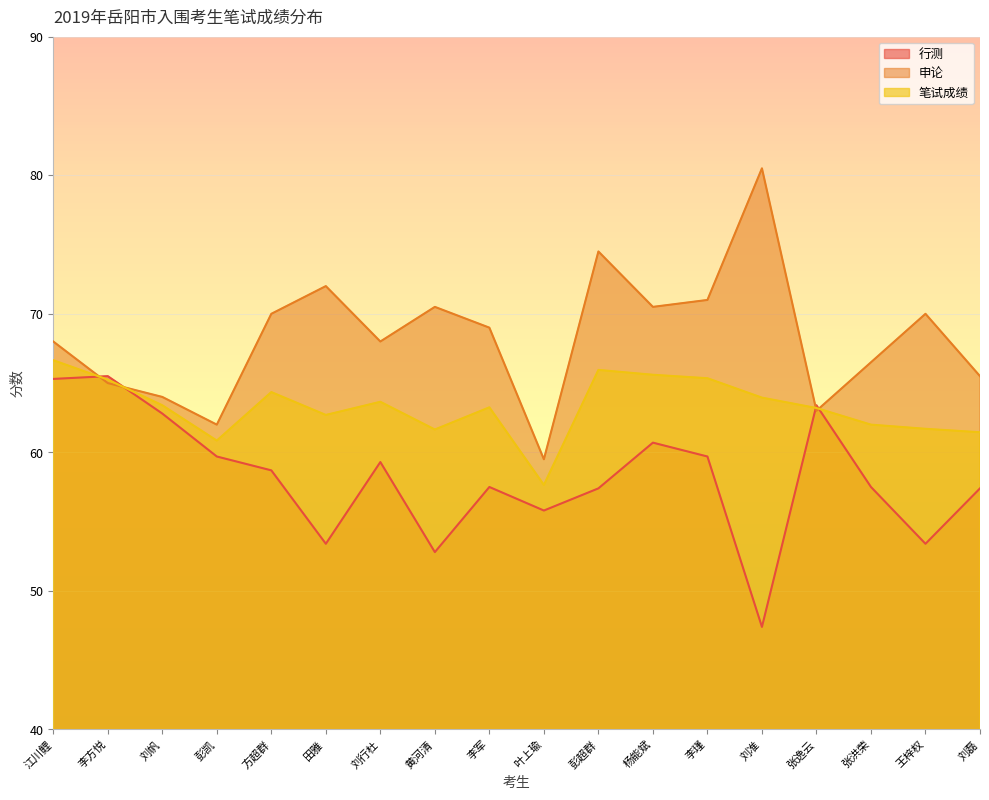

True or false: 行测 and 申论 intersect in this chart.

True